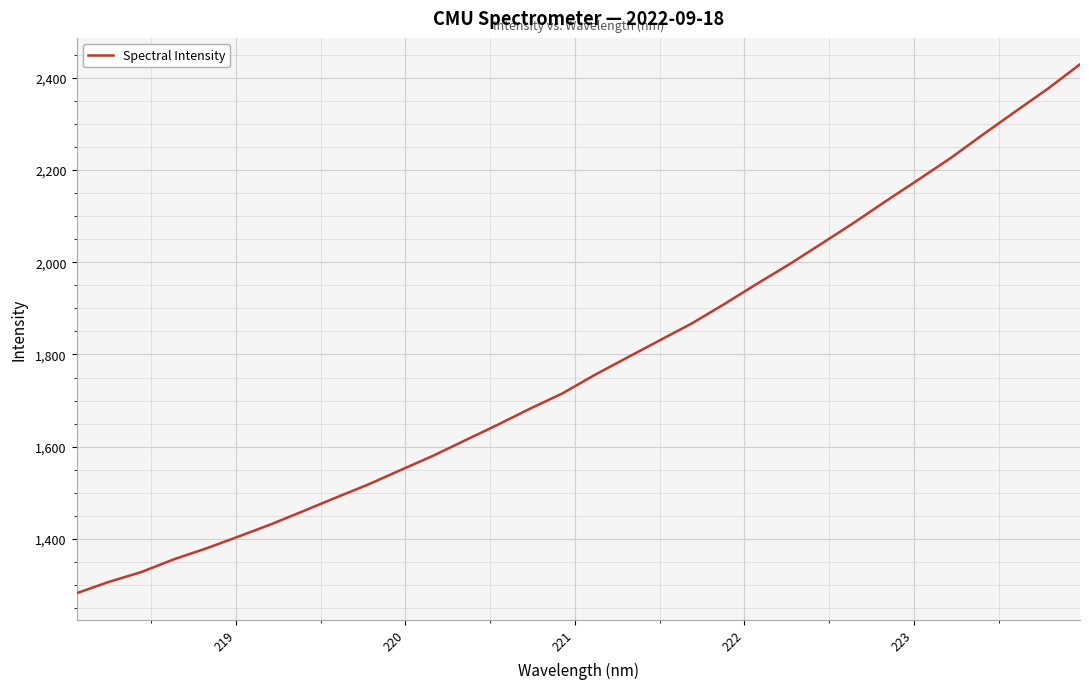

What is the minimum value shown in the chart?

1282.3